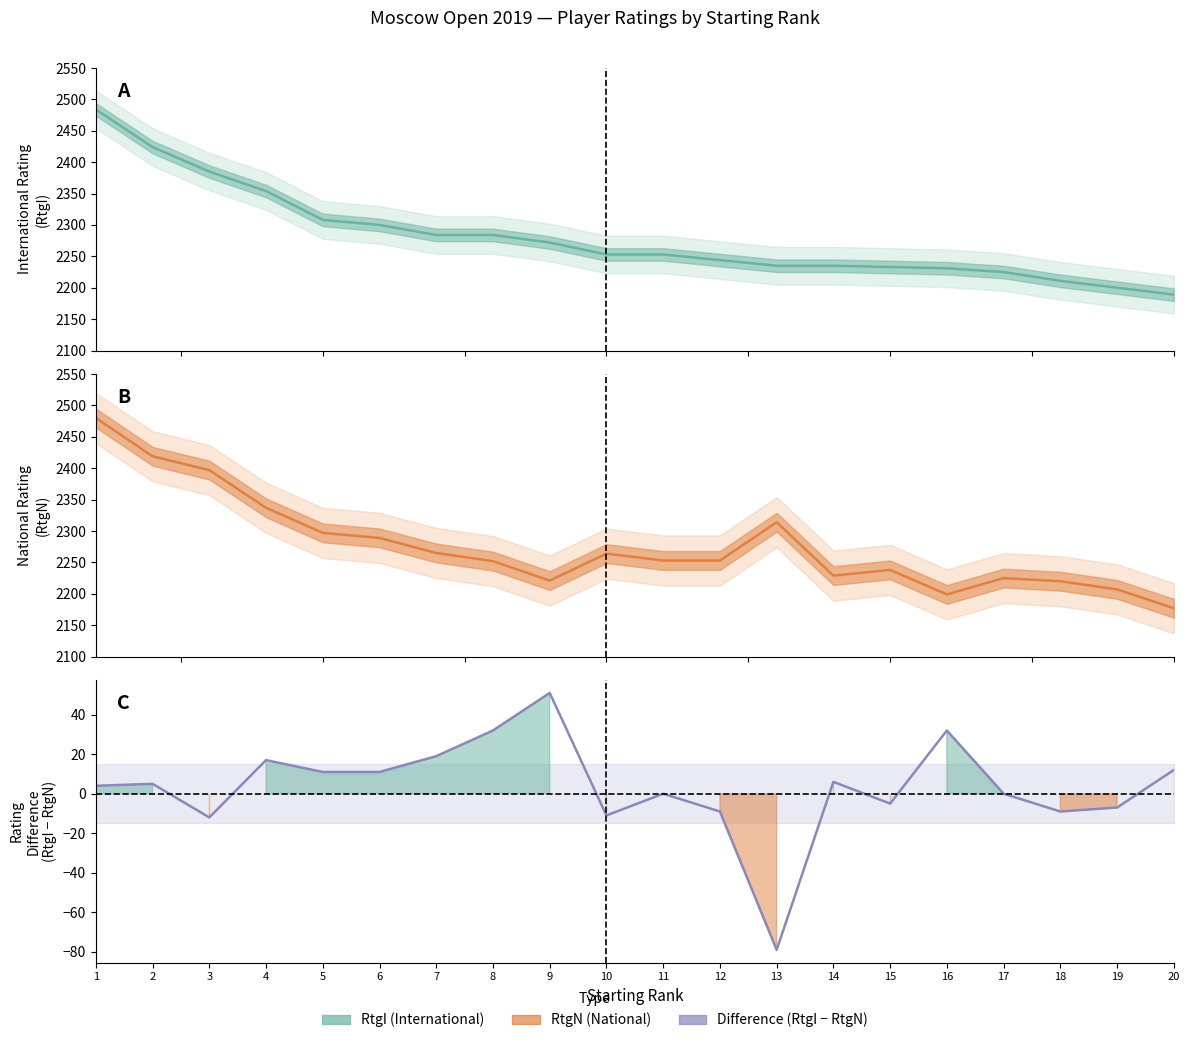

In Diff, how many points are higher than both neighbors (excluding endpoints)?

6